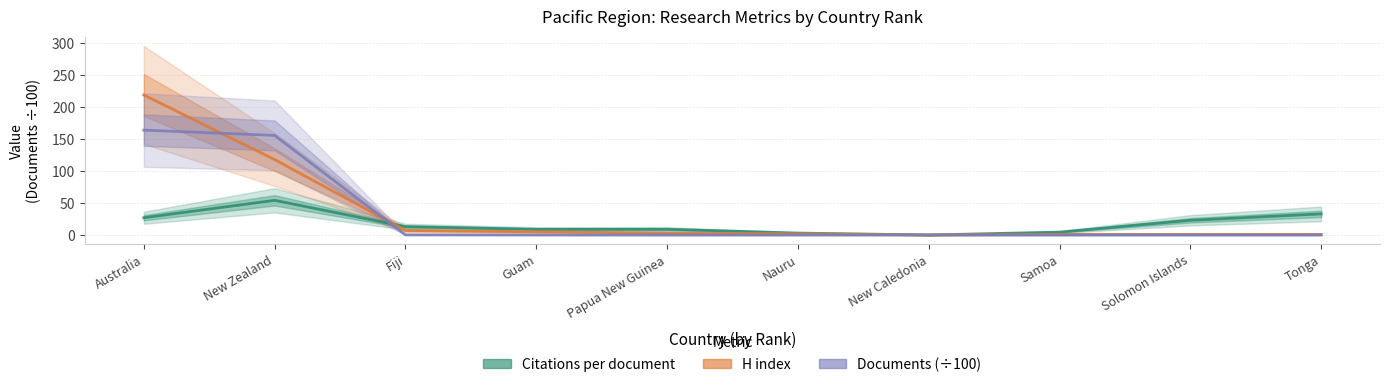

At which label is Documents (÷100) closest to 82?

New Zealand